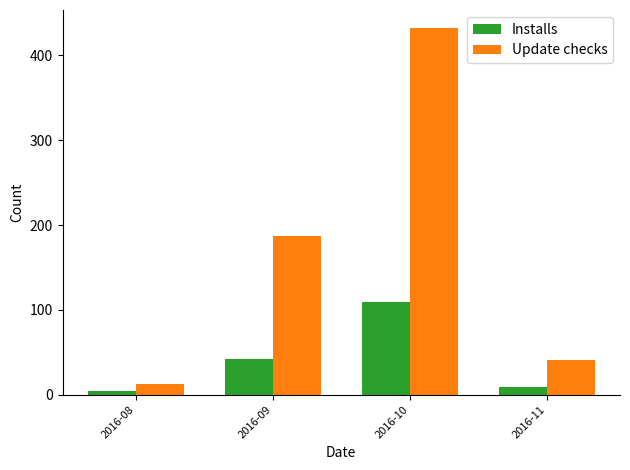

Which series has the widest spread of values?

Update checks